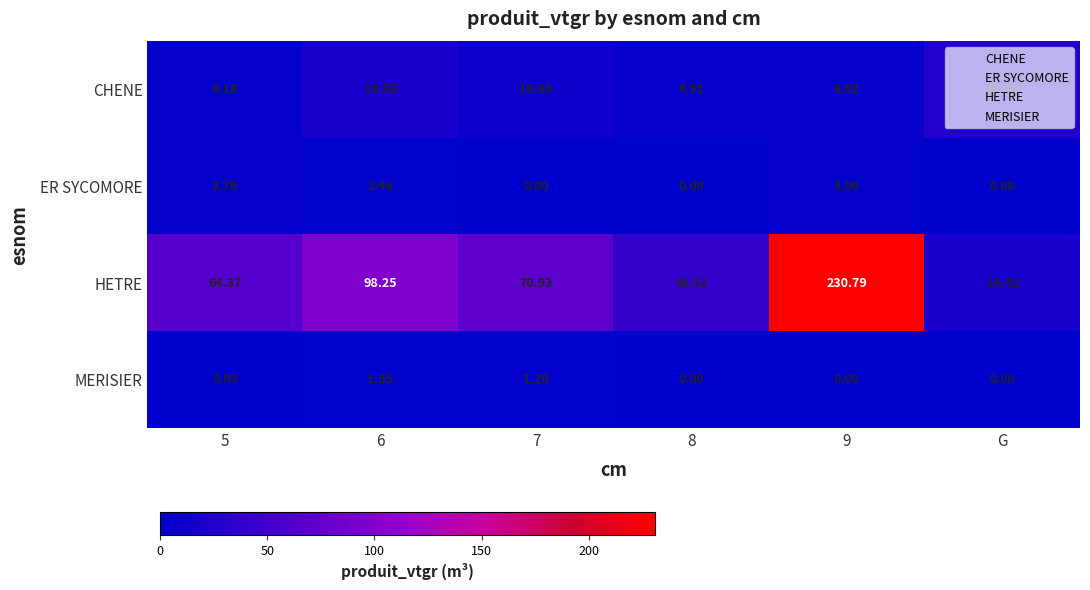

Between 8 and G, which series saw the biggest shift?

CHENE